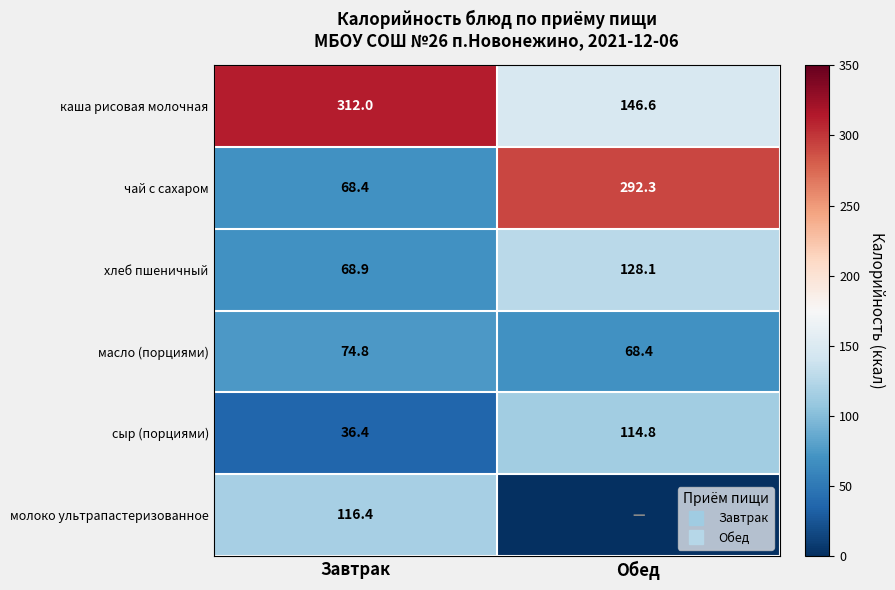

Rank the series at Завтрак from lowest to highest value.

сыр (порциями), чай с сахаром, хлеб пшеничный, масло (порциями), молоко ультрапастеризованное, каша рисовая молочная